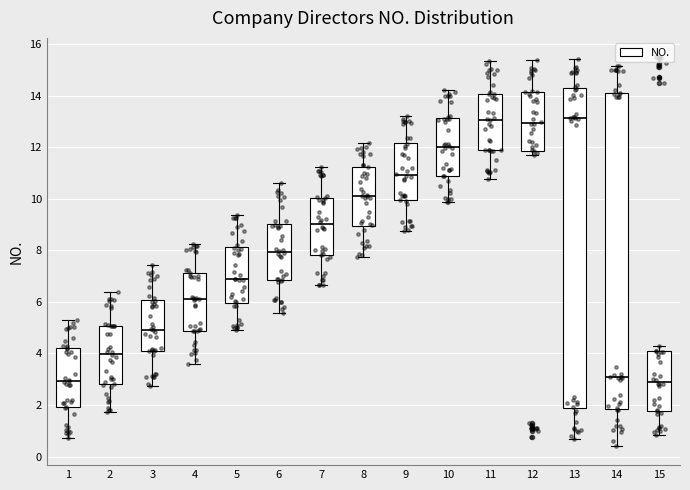

Where does the lower whisker of the box at x = 7 end on the y-axis? The values are not printed on the chart, so give them approximately, as read against the axis.

6.6